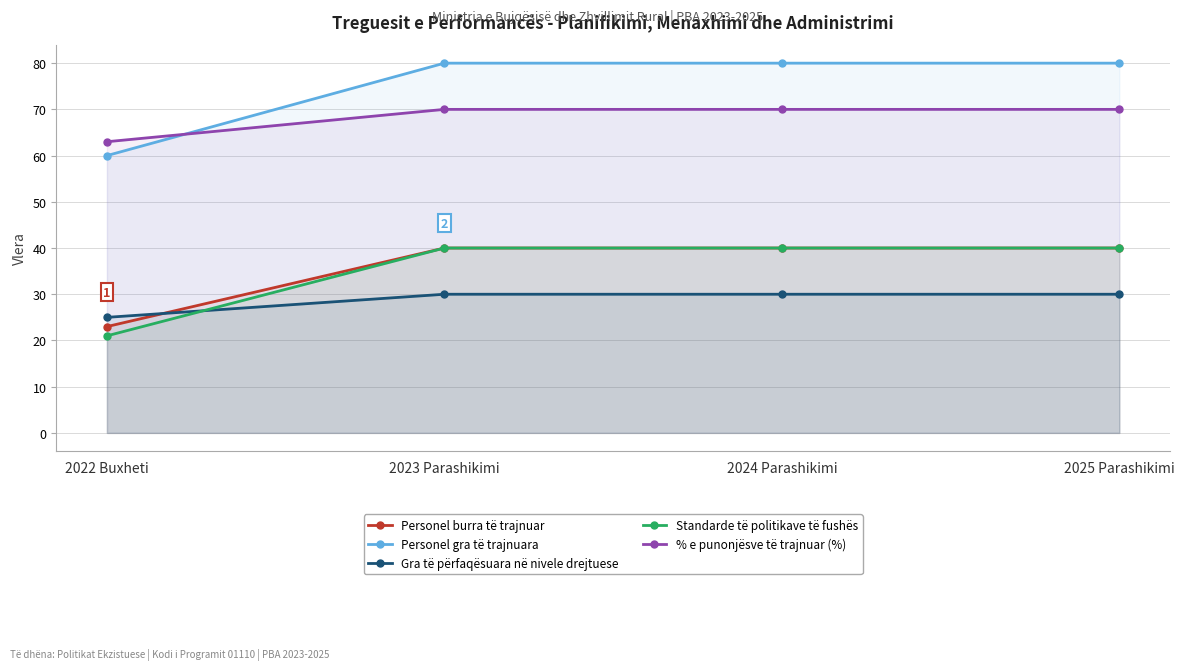

What is the difference between the highest and lowest values at 2022 Buxheti?

42